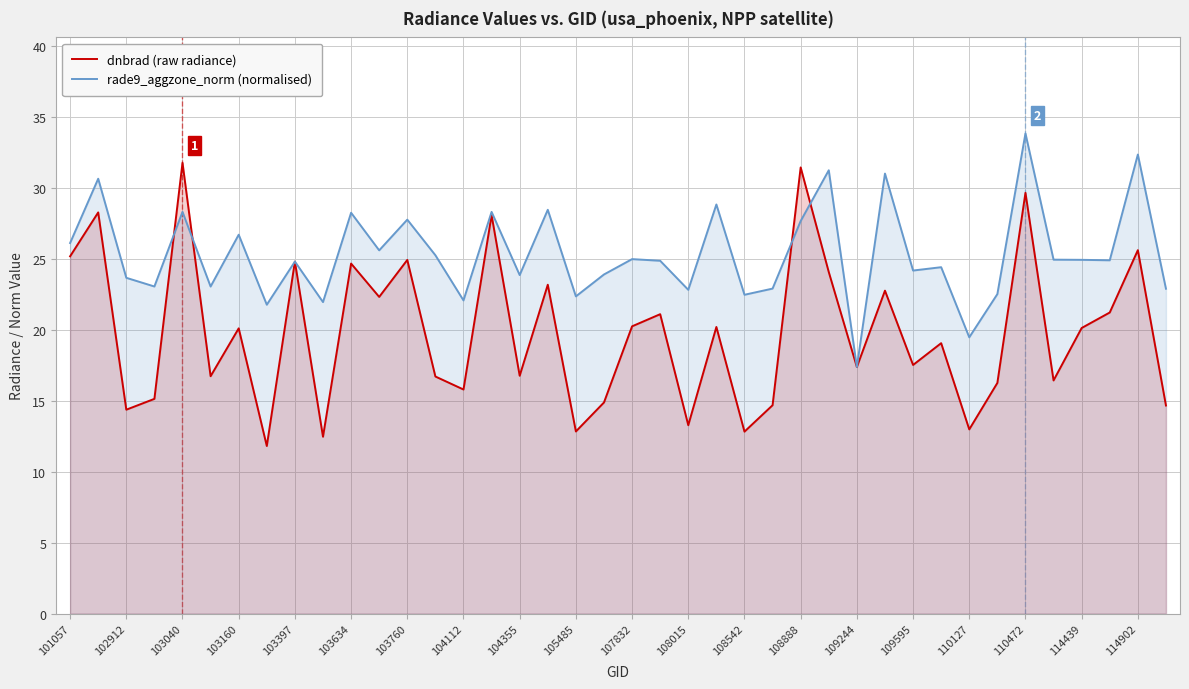

What is the greatest value displayed?

33.9